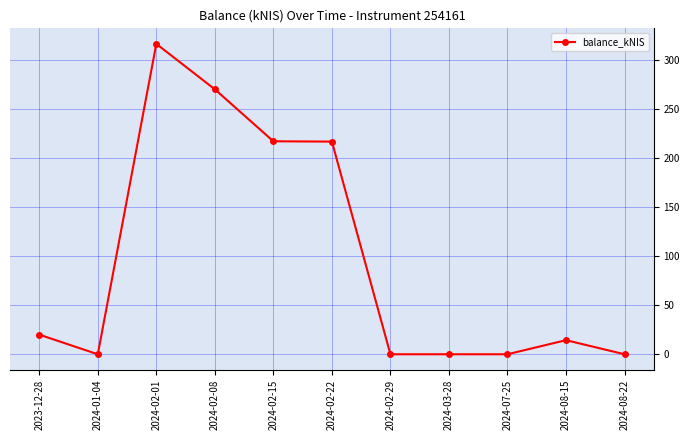

What position from the right is 2024-03-28?

4